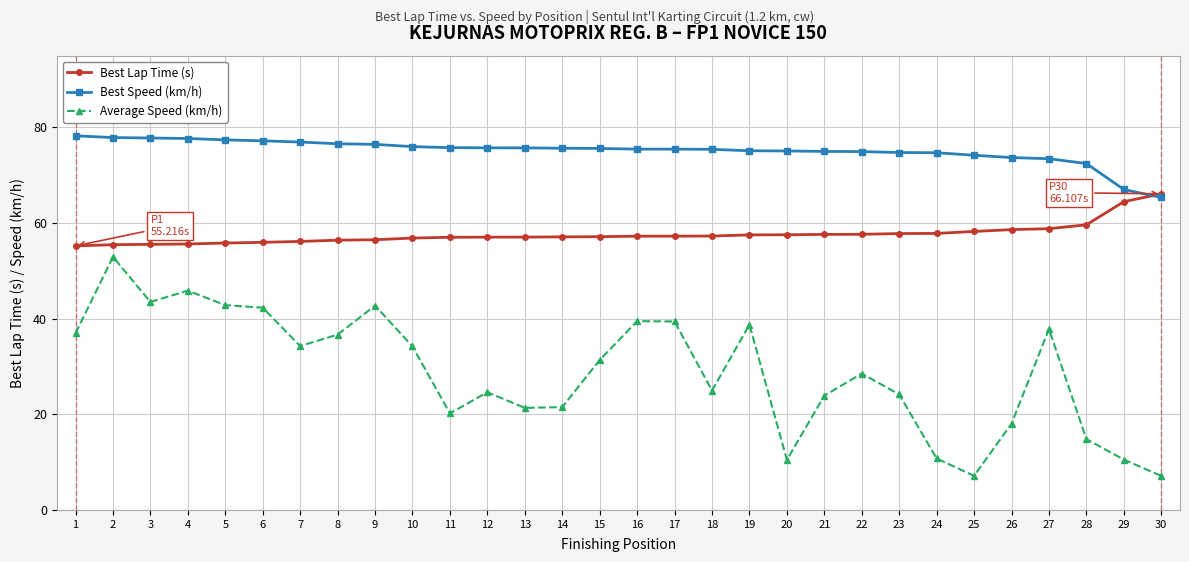

What are all the series names shown in the legend?

Best Lap Time (s), Best Speed (km/h), Average Speed (km/h)